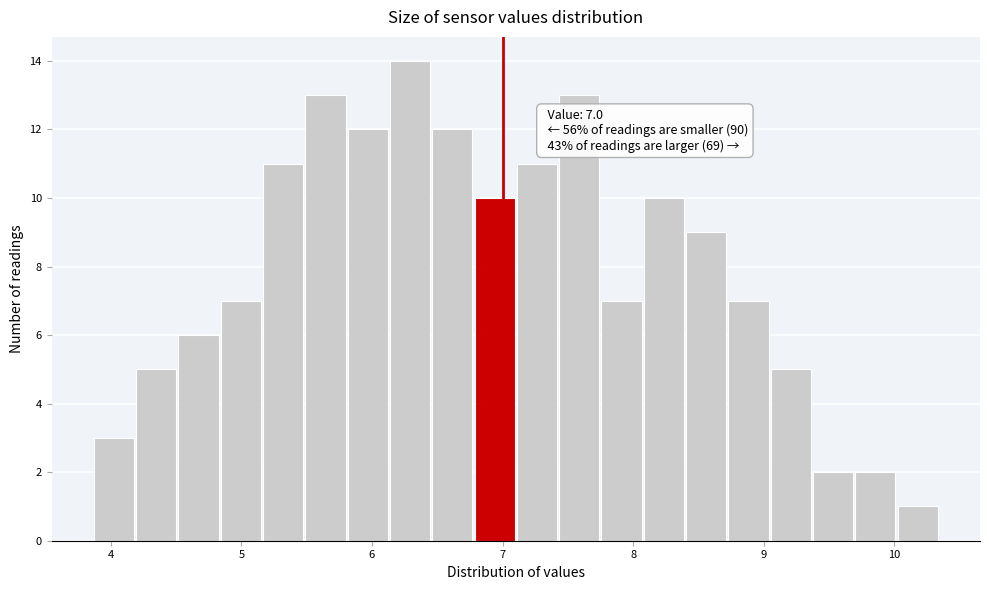

Read against the x-axis, roughly where is the centre of the tallest bar?

6.3